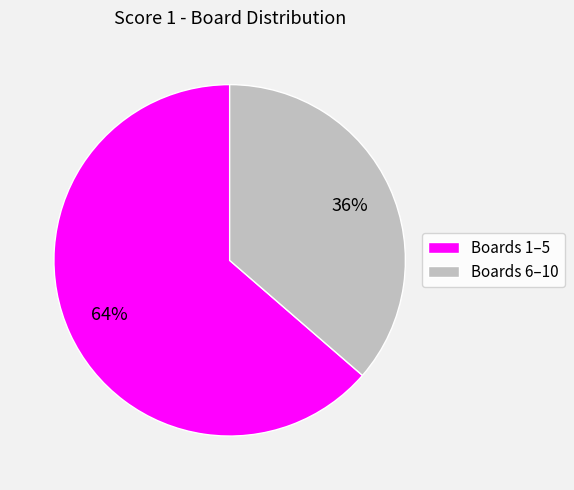

Is there any slice that represents more than half of the pie?

Yes